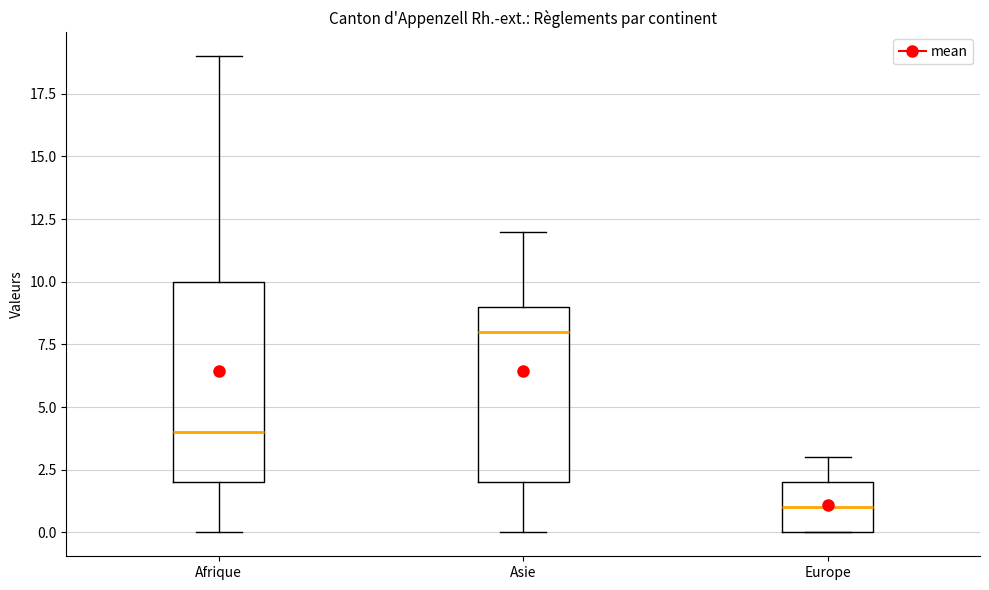

Reading left to right, transcribe this box plot: for each box, give where its median line is, the range the box spans, and where its two whiskers end, as read against the y-axis. The values are not printed on the chart, so give them approximately, as read against the axis.

Afrique: median 4, box 2 to 10, whiskers 0 to 19
Asie: median 8, box 2 to 9, whiskers 0 to 12
Europe: median 1, box 0 to 2, whiskers 0 to 3